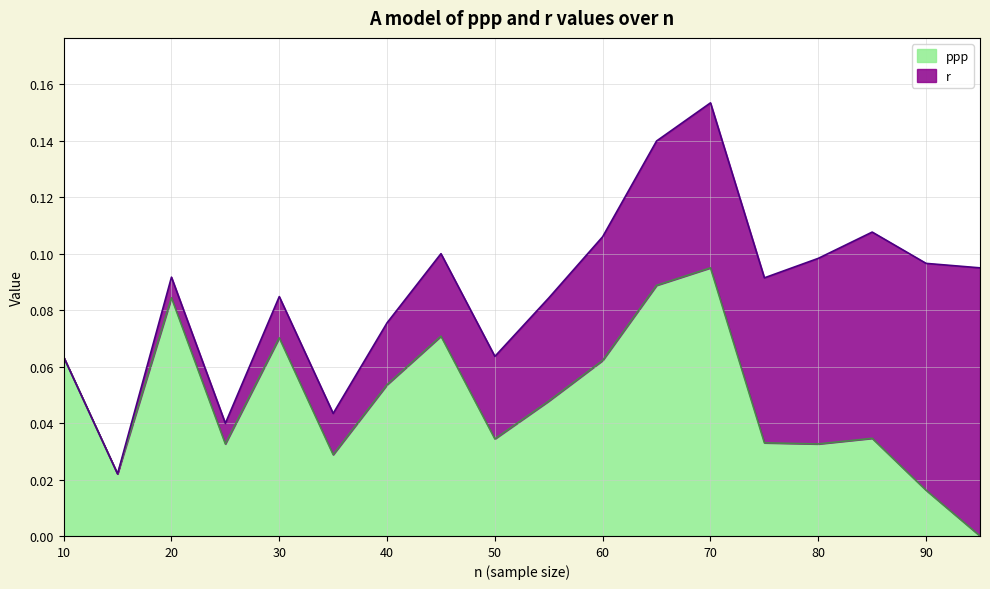

How many values are between 0 and 1?

18